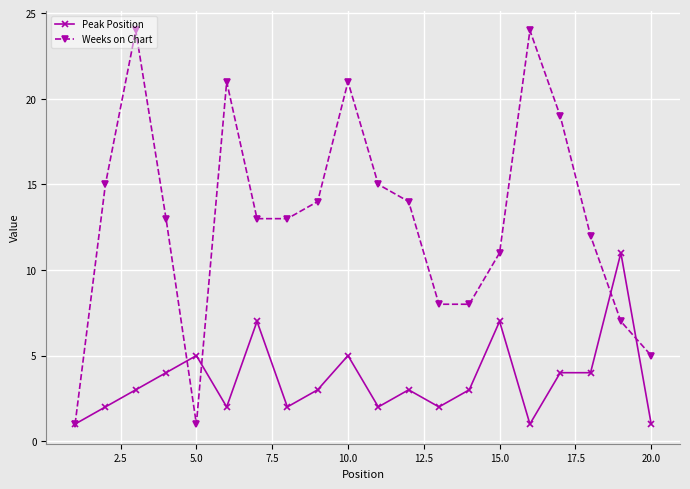

Which series has the widest spread of values?

Weeks on Chart